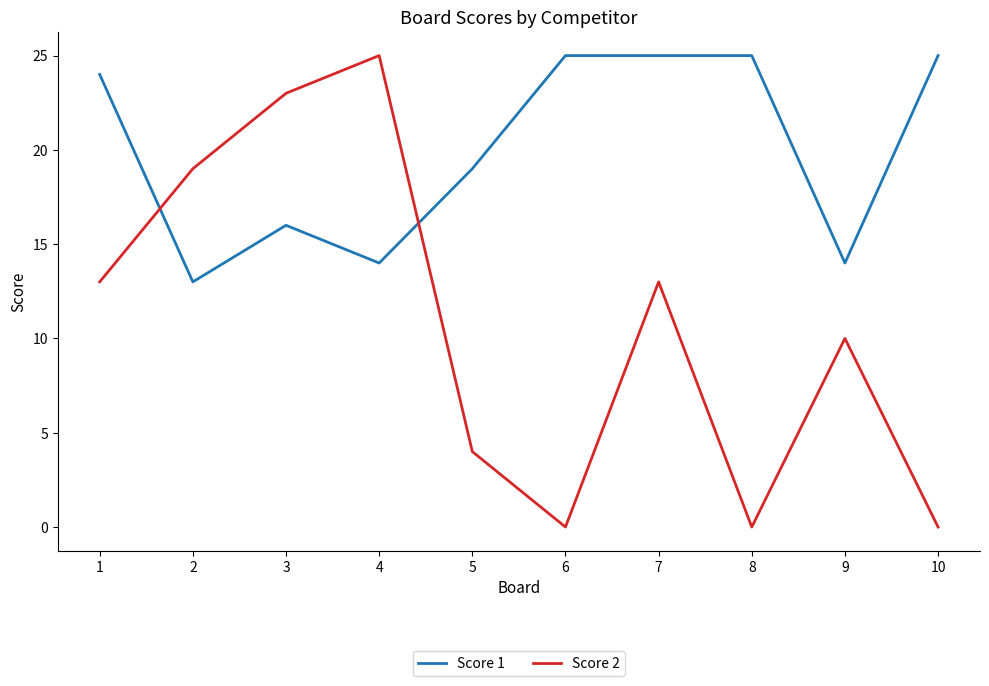

Rank the series at 6 from highest to lowest value.

Score 1, Score 2